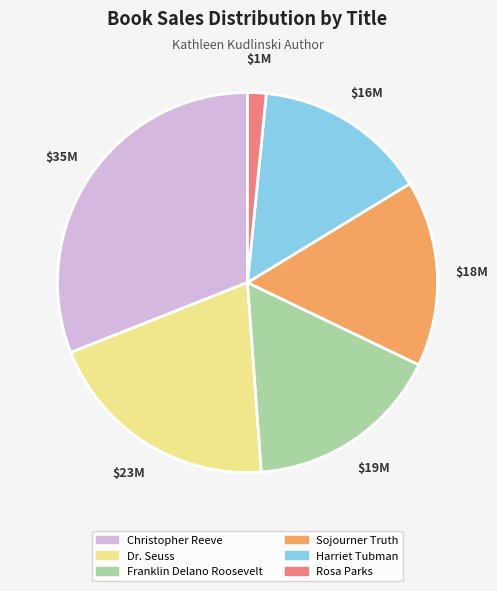

True or false: Harriet Tubman accounts for 5% of the total.

False